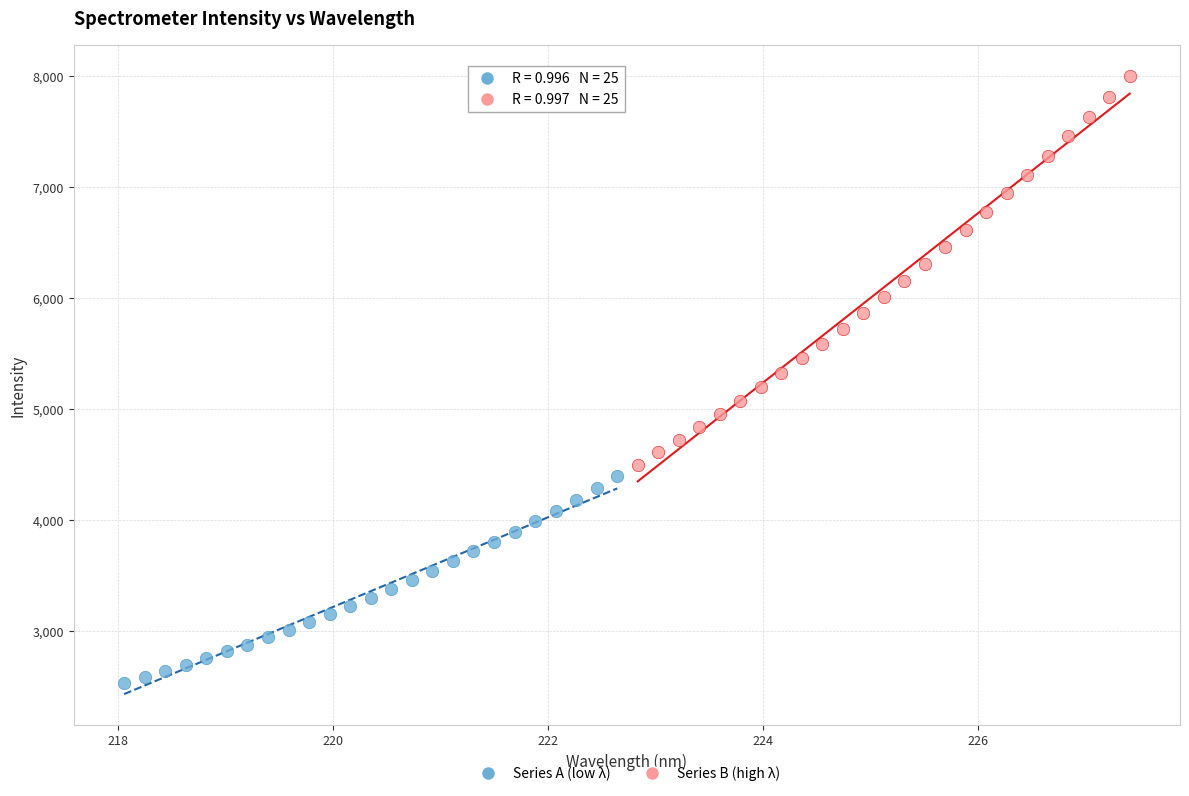

What are all the series names shown in the legend?

Series A (low λ), Series B (high λ)